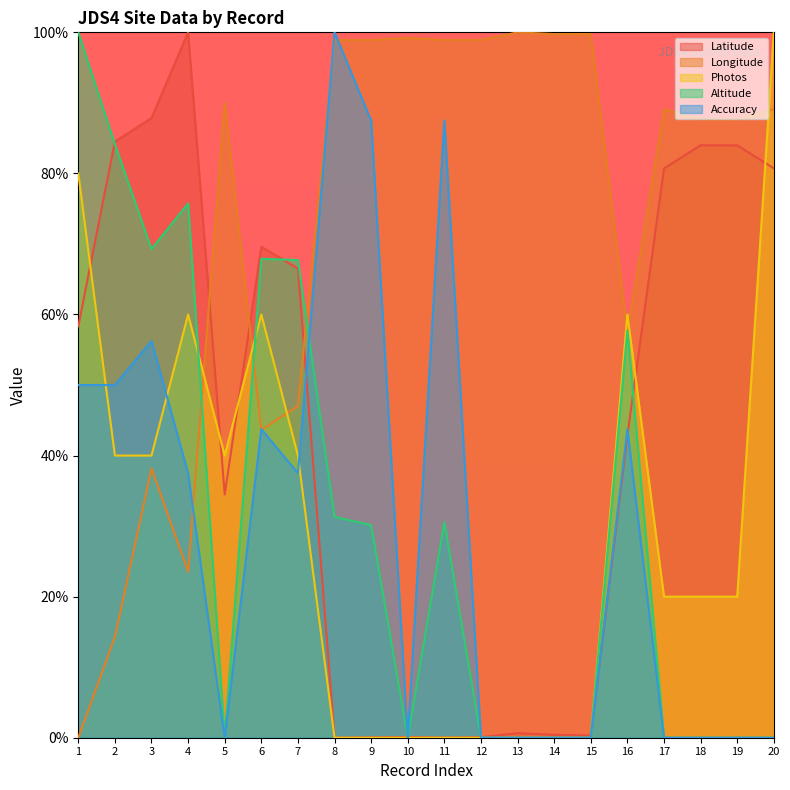

List the series in order of their peak value, highest first.

Latitude, Longitude, Photos, Altitude, Accuracy